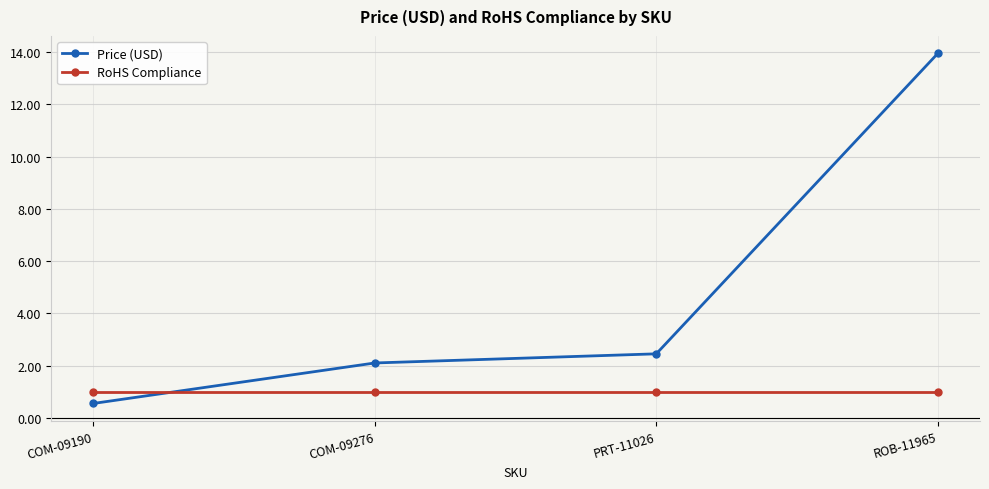

Does the chart display data point markers on the line(s)?

Yes